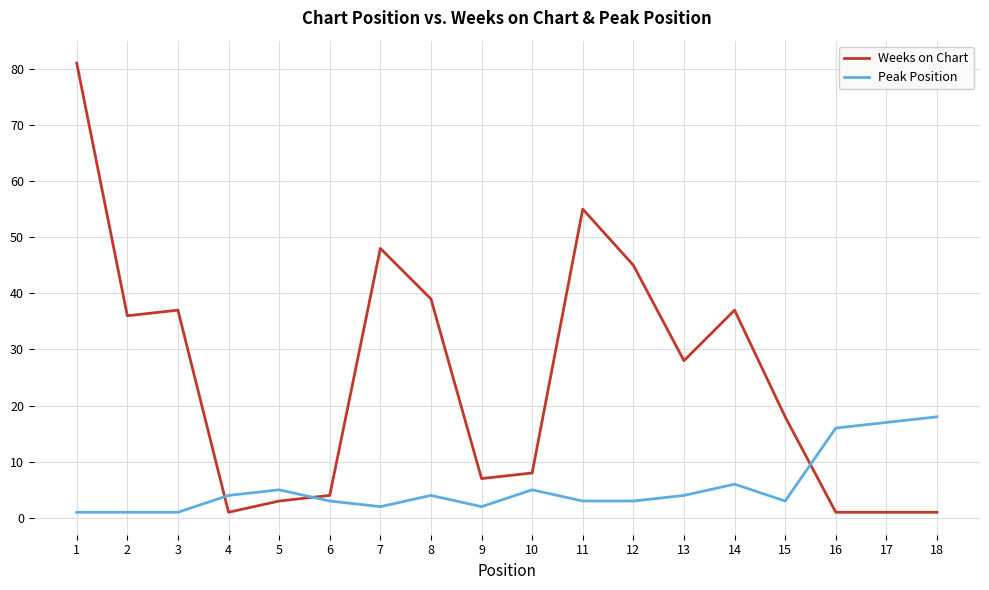

List the series in order of their overall mean, lowest first.

Peak Position, Weeks on Chart